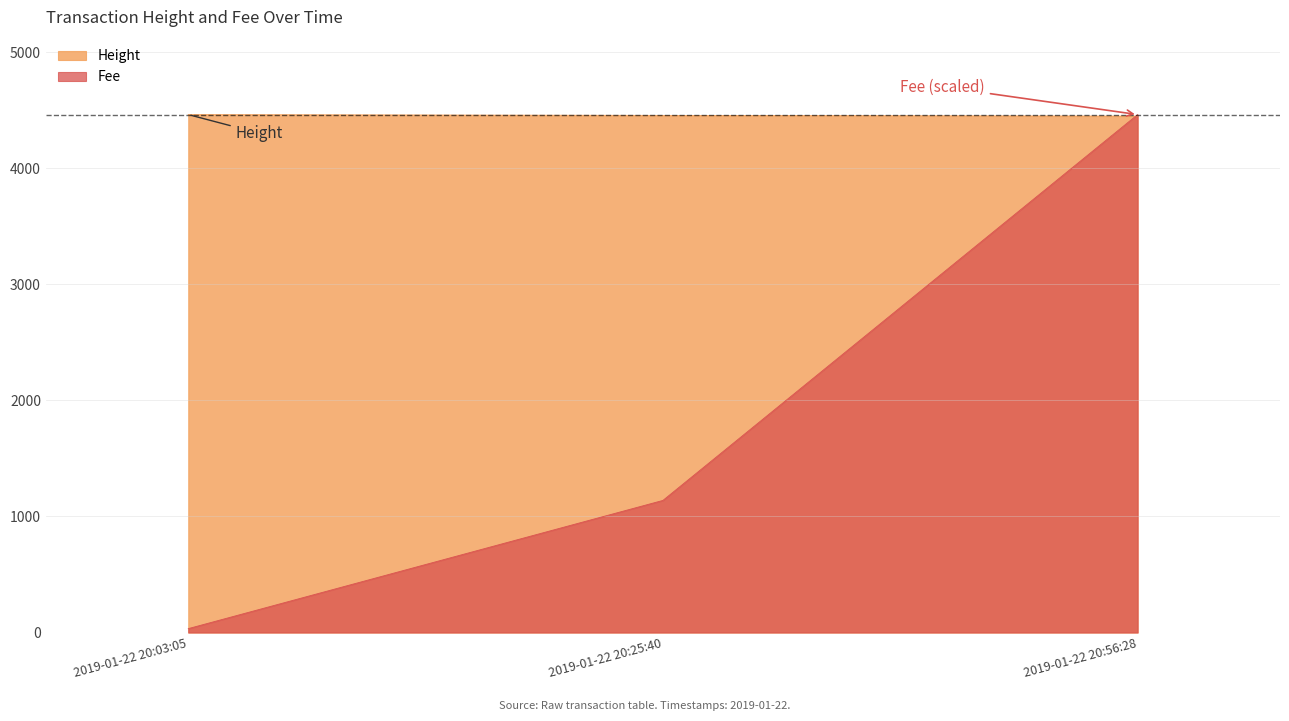

At which category is the sum across all series the highest?

2019-01-22 20:56:28